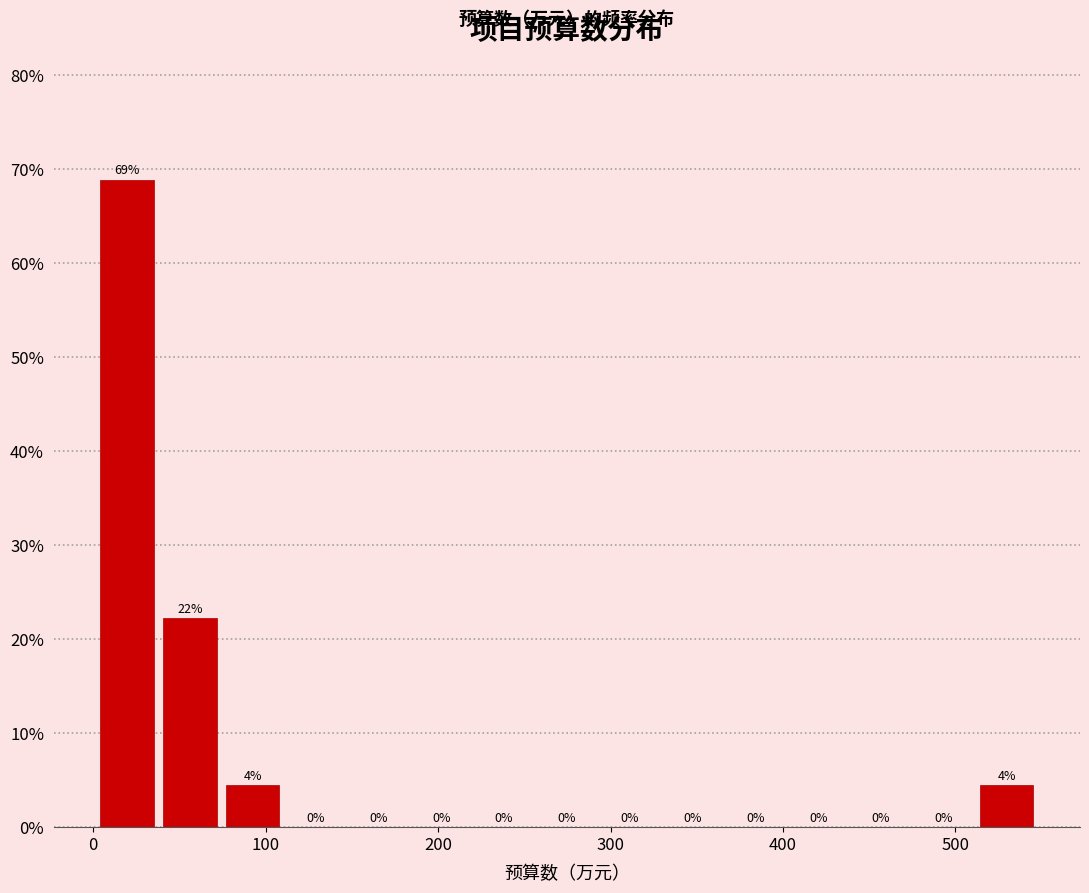

Around what value on the x-axis is the tallest bar? Give the approximate position of its centre, as read against the axis.

20